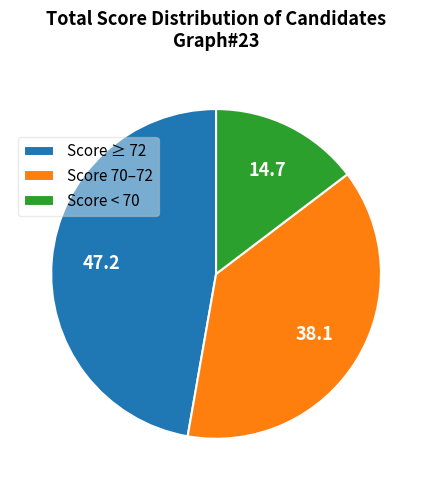

Rank the categories by value from lowest to highest.

Score < 70, Score 70–72, Score ≥ 72